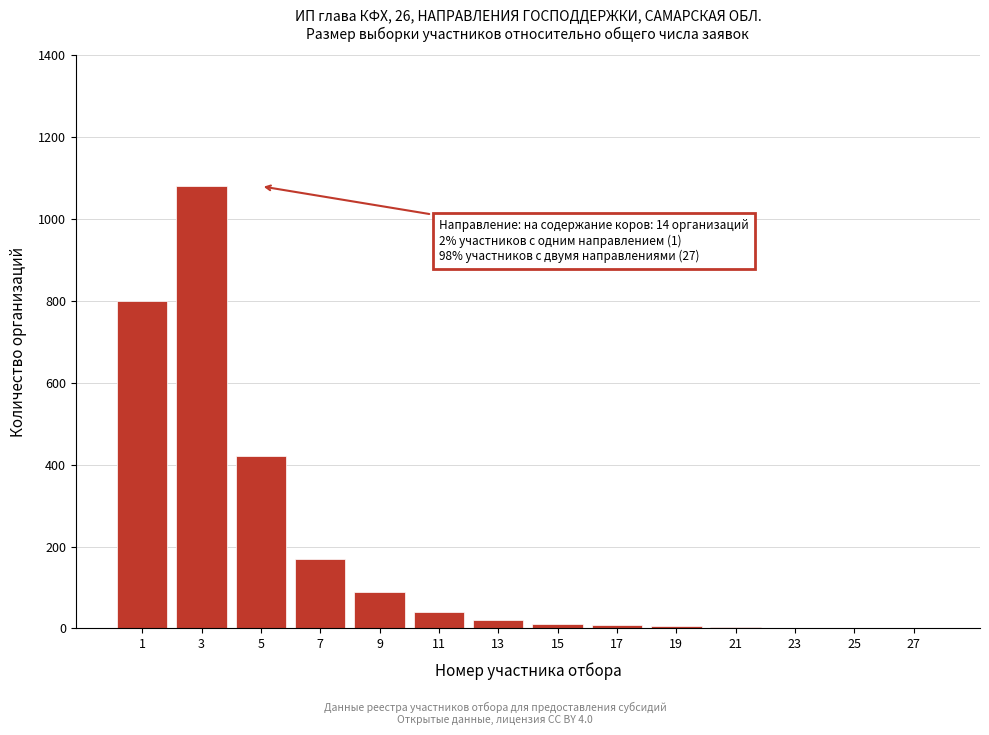

What is the greatest value displayed?

1080